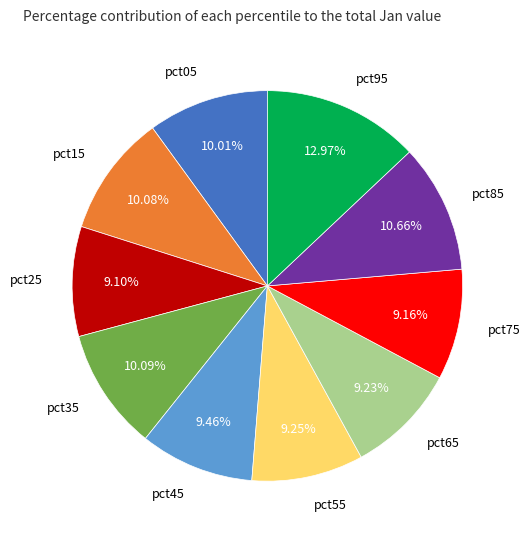

What percentage is the pct85 slice, to the nearest percent?

11%